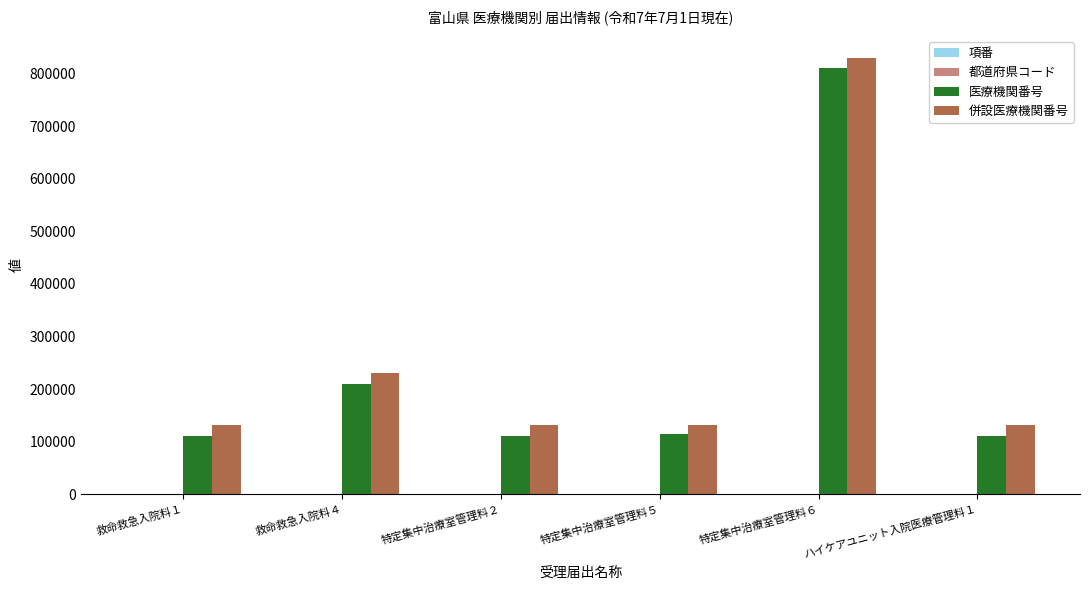

The 医療機関番号 series shows 110023 at 特定集中治療室管理料２. True or false?

True